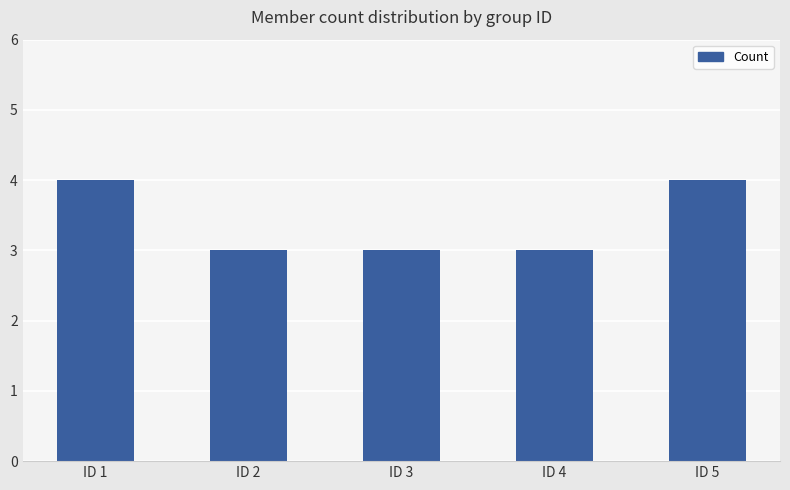

Are the bars horizontal?

No